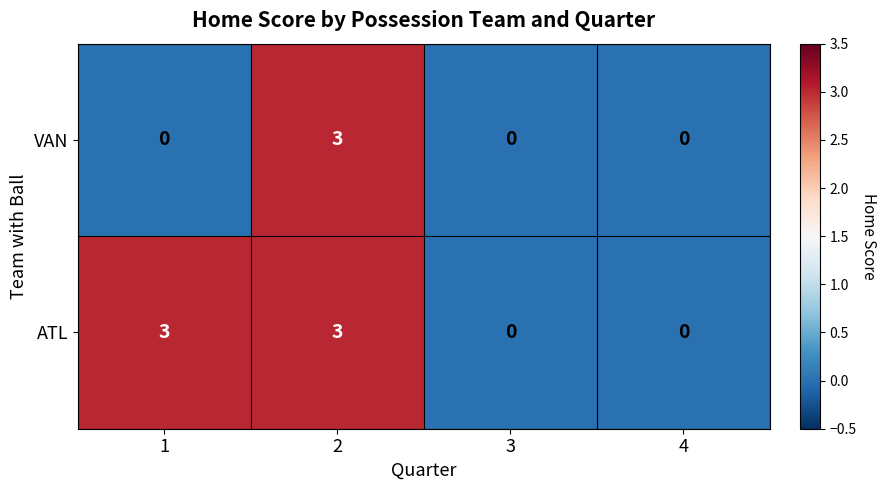

How many ATL values are between 0 and 3?

4